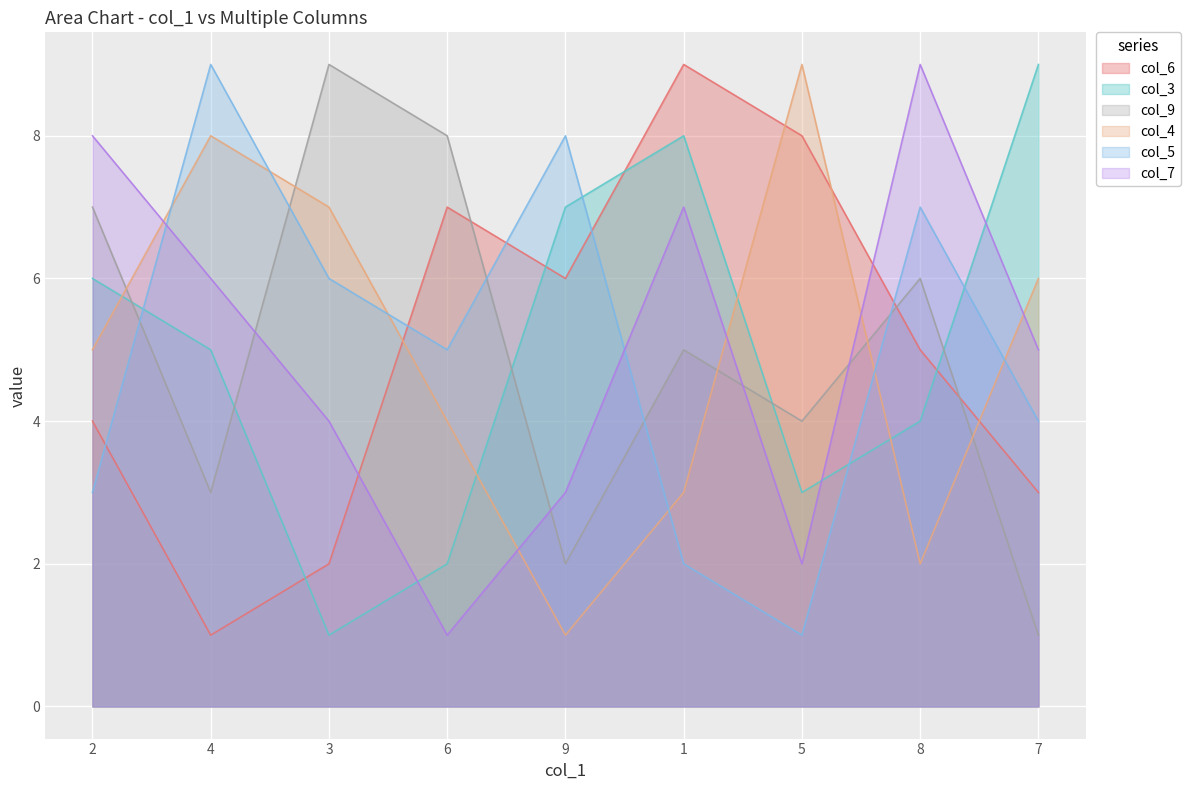

What is the difference between the maximum and minimum values in the col_4 series?

8